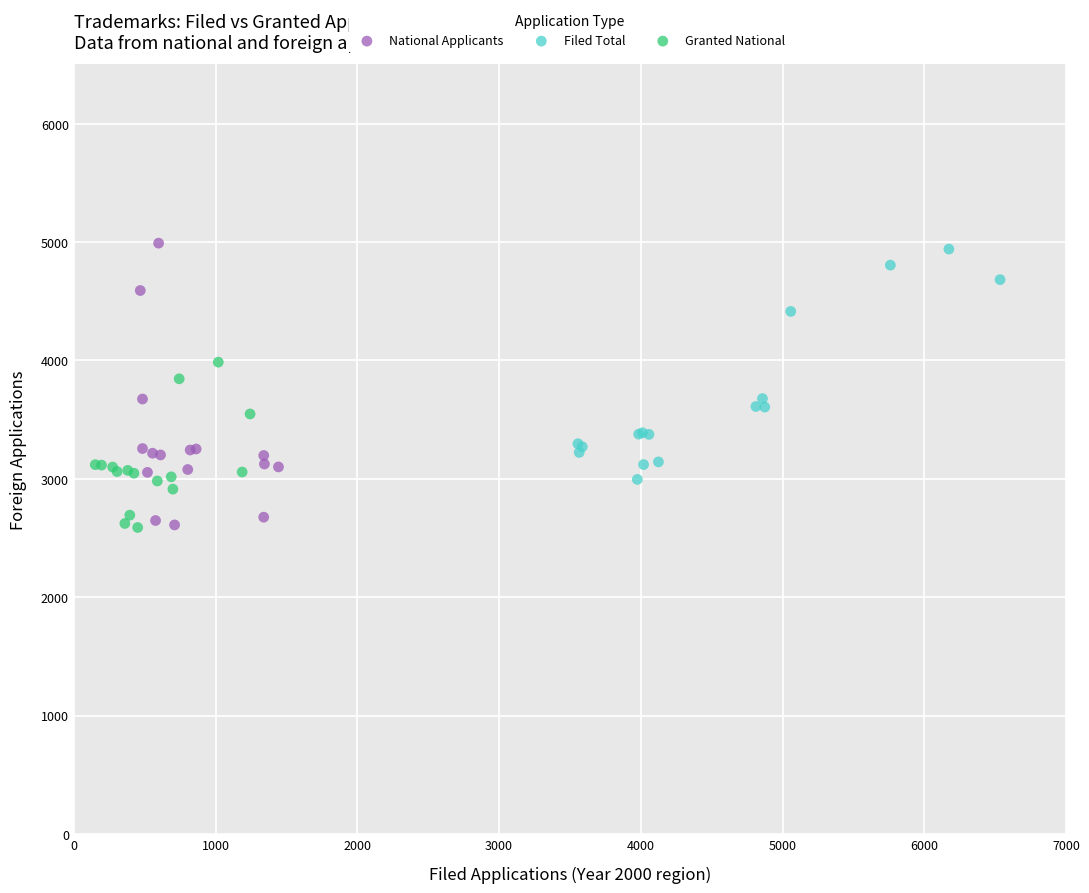

What are all the series names shown in the legend?

National Applicants, Filed Total, Granted National